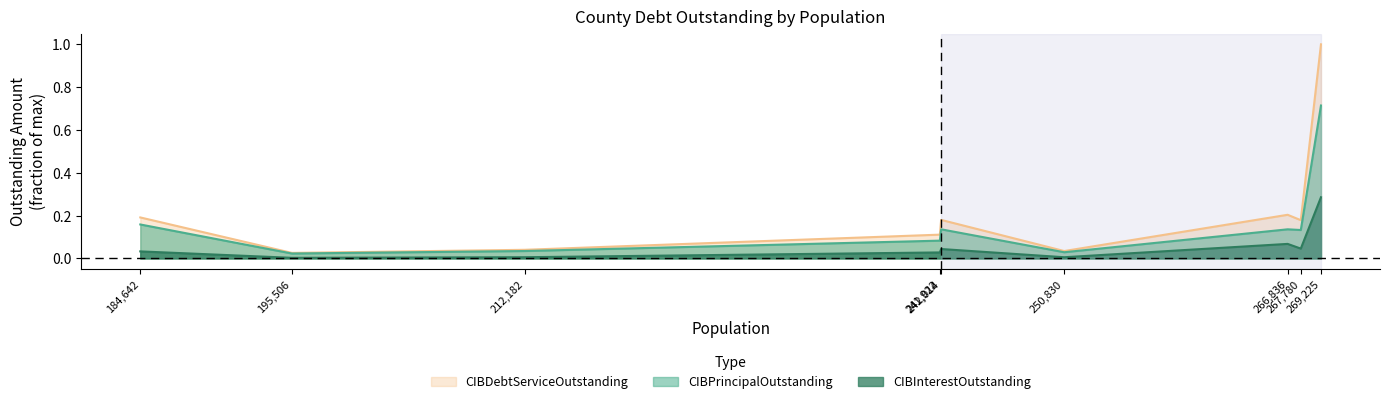

True or false: CIBPrincipalOutstanding and CIBInterestOutstanding intersect in this chart.

False